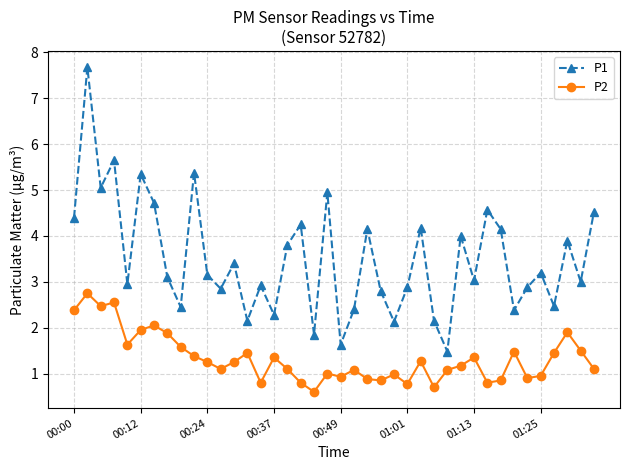

List the series in order of their peak value, lowest first.

P2, P1